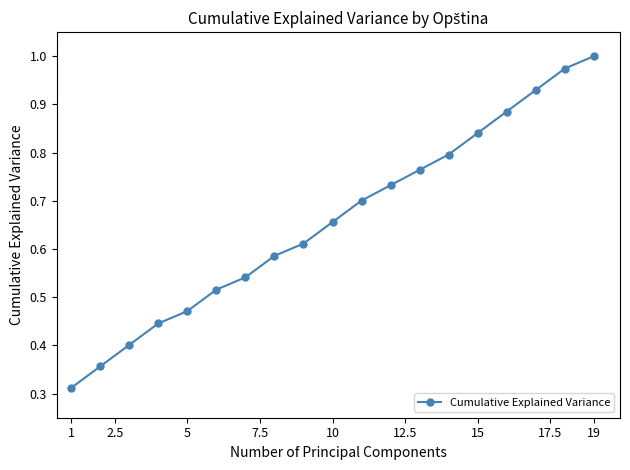

True or false: there are more than 0 points higher than both neighbors.

False